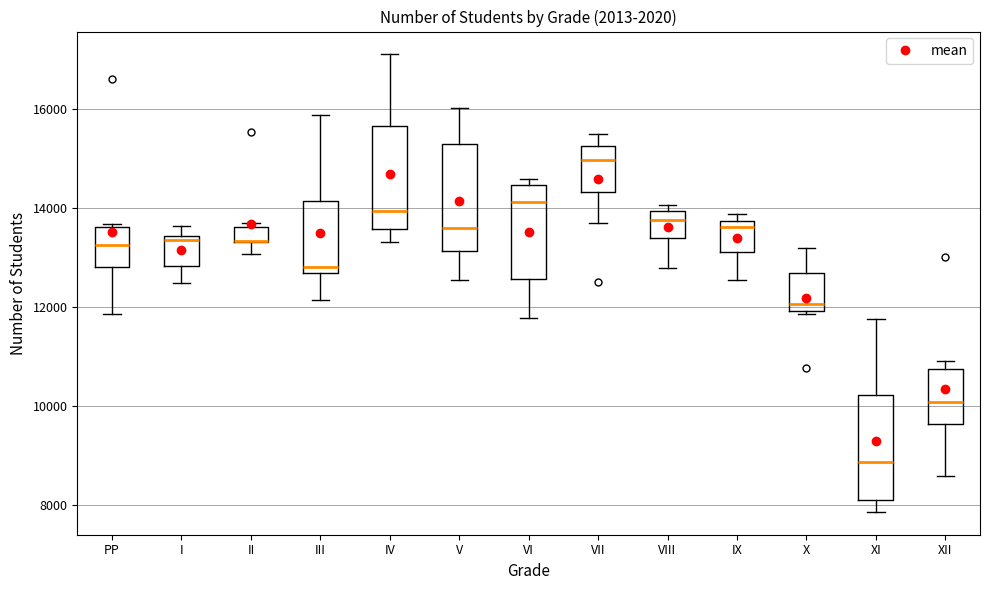

Where is the lower edge of the box for X on the y-axis? The values are not printed on the chart, so give them approximately, as read against the axis.

12000